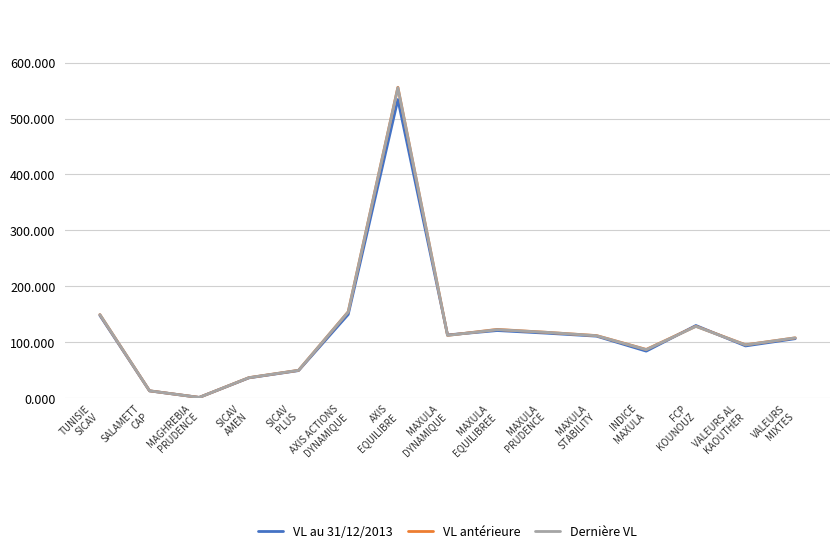

How many interior local valleys does the Dernière VL series have?

4